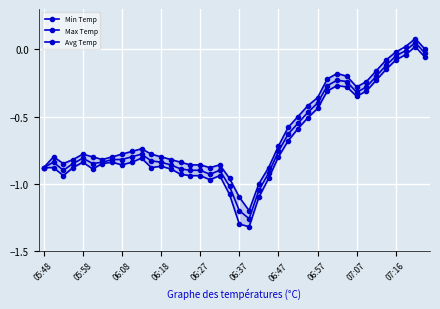

Is this an area chart (filled region under the line)?

No